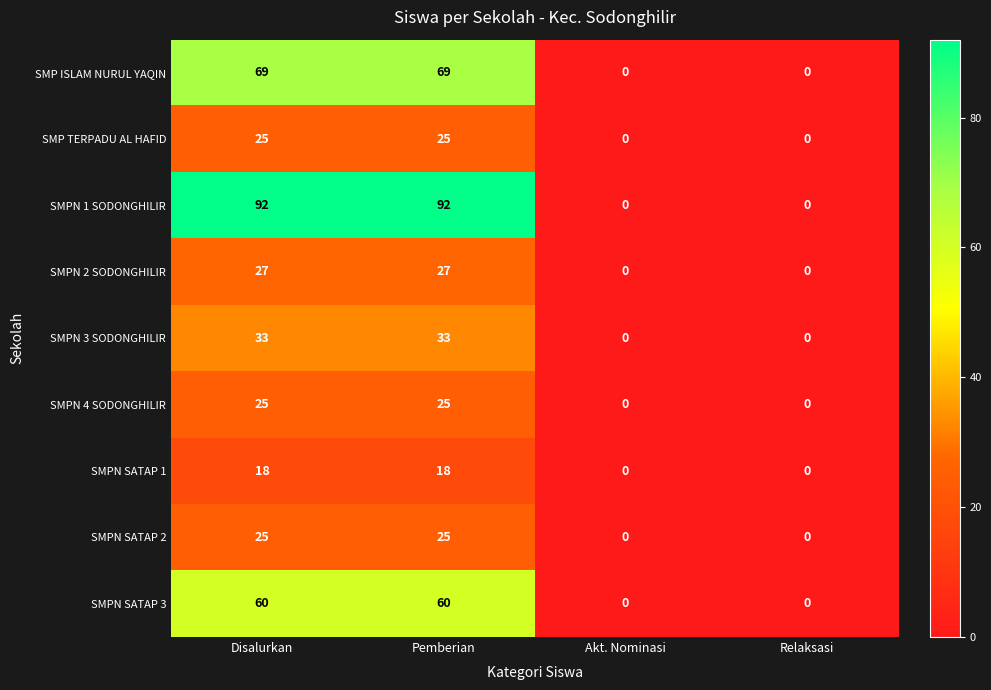

What is the maximum value for SMPN 1 SODONGHILIR?

92